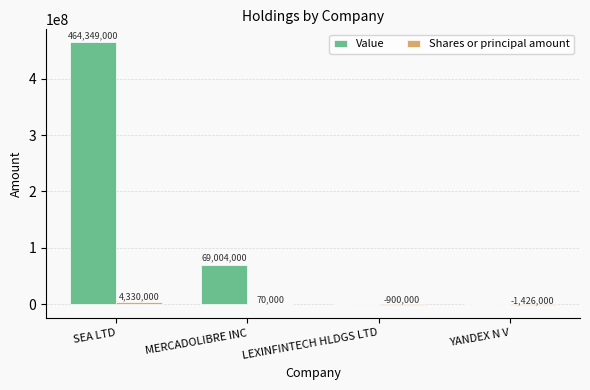

At which label does Value first exceed 69004000?

SEA LTD